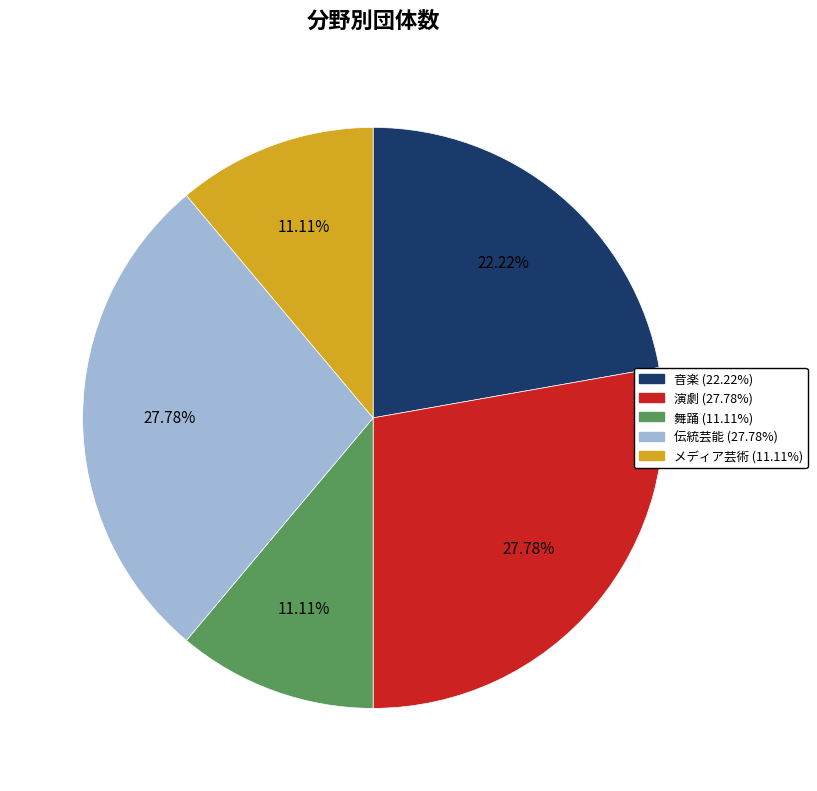

Count the number of slices in the pie.

5